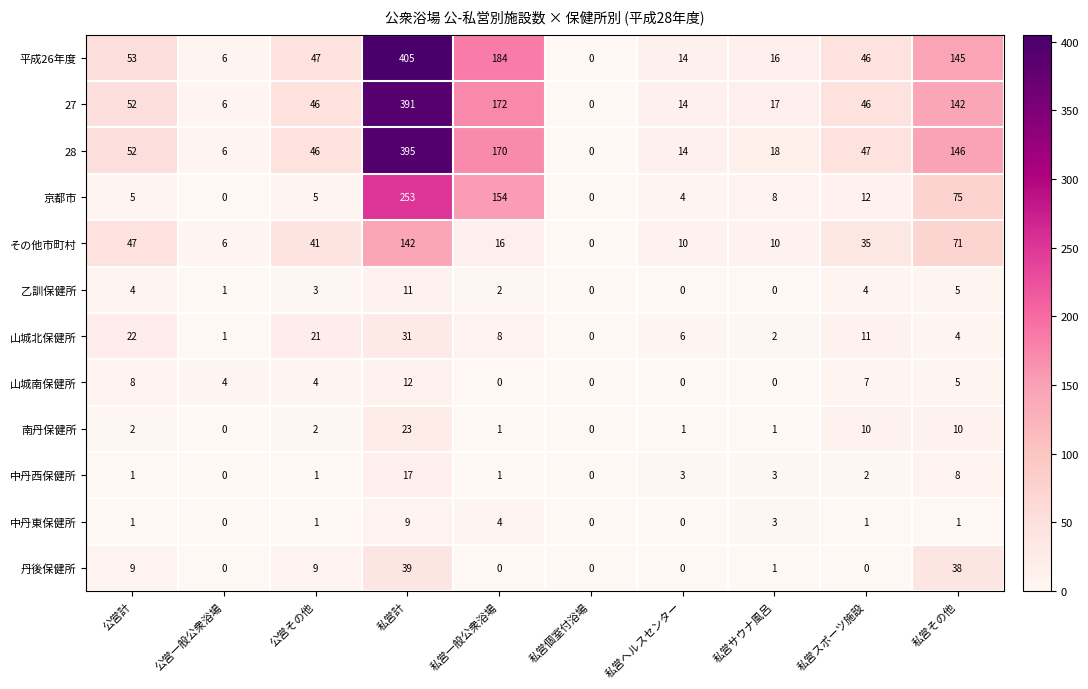

At how many categories does at least one series exceed 37?

6